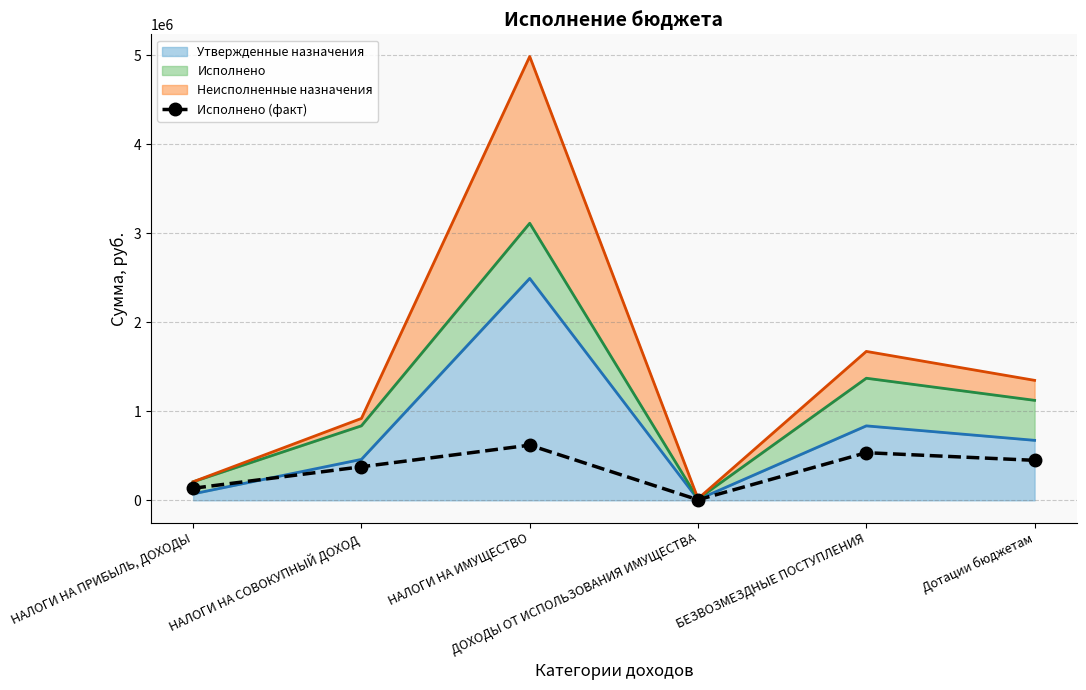

Reading right to left, list all the values displayed in this chart.

Дотации бюджетам=449512.0	БЕЗВОЗМЕЗДНЫЕ ПОСТУПЛЕНИЯ=535422.0	ДОХОДЫ ОТ ИСПОЛЬЗОВАНИЯ ИМУЩЕСТВА=5947.4	НАЛОГИ НА ИМУЩЕСТВО=619979.4	НАЛОГИ НА СОВОКУПНЫЙ ДОХОД=377252.2	НАЛОГИ НА ПРИБЫЛЬ, ДОХОДЫ=135489.5